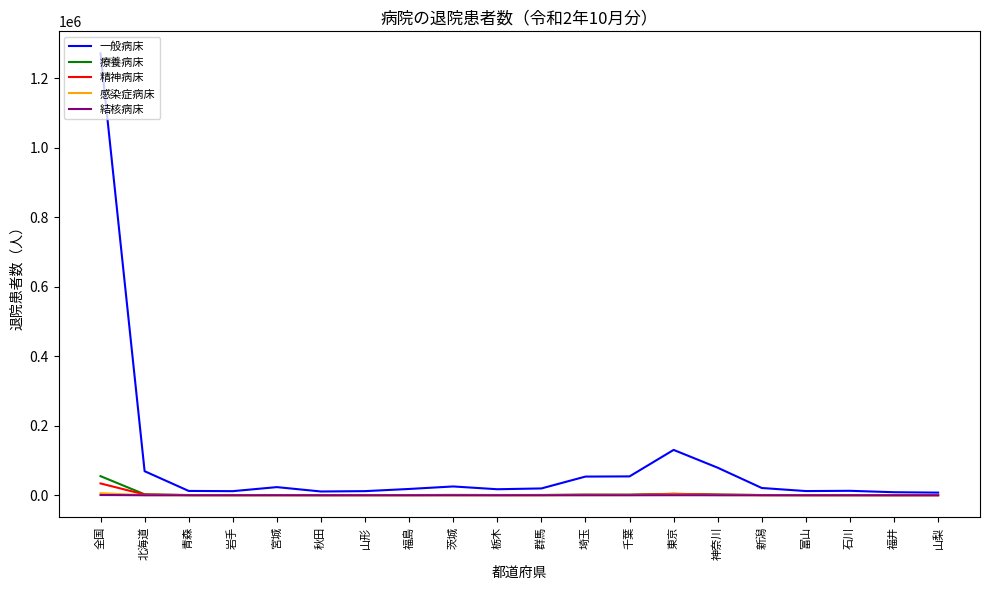

What is the approximate value of 精神病床 at 山梨?

246